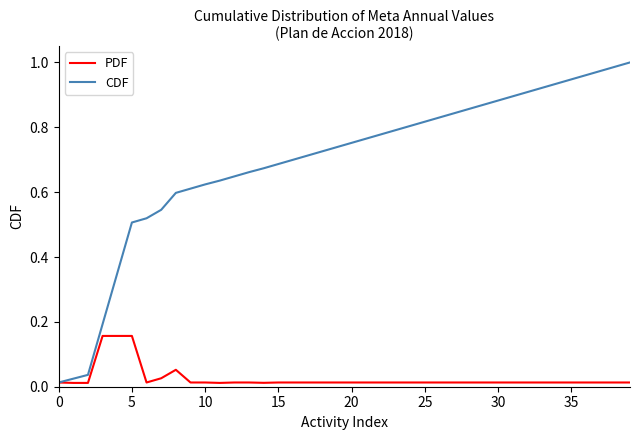

How many lines are shown in the chart?

2